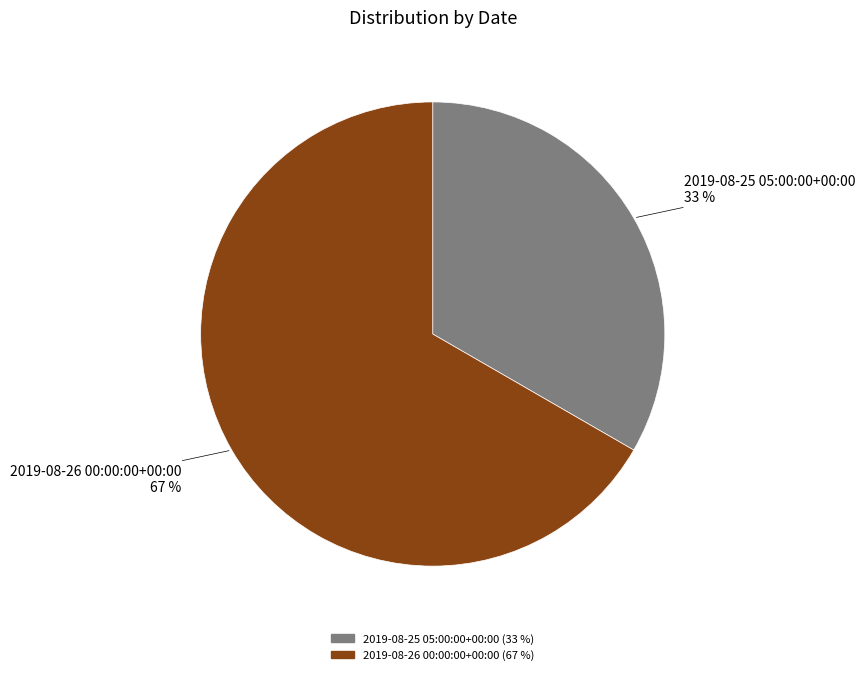

What percentage is the 2019-08-25 05:00:00+00:00 slice, to the nearest percent?

33%